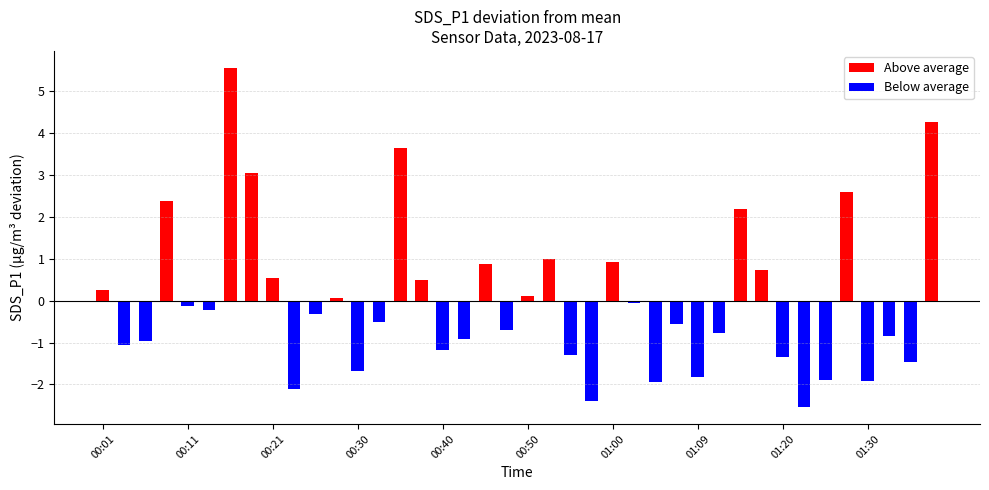

Reading left to right, extract all data points from this chart.

Above average: 0.3	0.0	0.0	2.4	0.0	0.0	5.6	3.1	0.5	0.0	0.0	0.1	0.0	0.0	3.6	0.5	0.0	0.0	0.9	0.0	0.1	1.0	0.0	0.0	0.9	0.0	0.0	0.0	0.0	0.0	2.2	0.7	0.0	0.0	0.0	2.6	0.0	0.0	0.0	4.3
Below average: 0.0	-1.0	-1.0	0.0	-0.1	-0.2	0.0	0.0	0.0	-2.1	-0.3	0.0	-1.7	-0.5	0.0	0.0	-1.2	-0.9	0.0	-0.7	0.0	0.0	-1.3	-2.4	0.0	-0.0	-1.9	-0.5	-1.8	-0.8	0.0	0.0	-1.3	-2.5	-1.9	0.0	-1.9	-0.8	-1.5	0.0